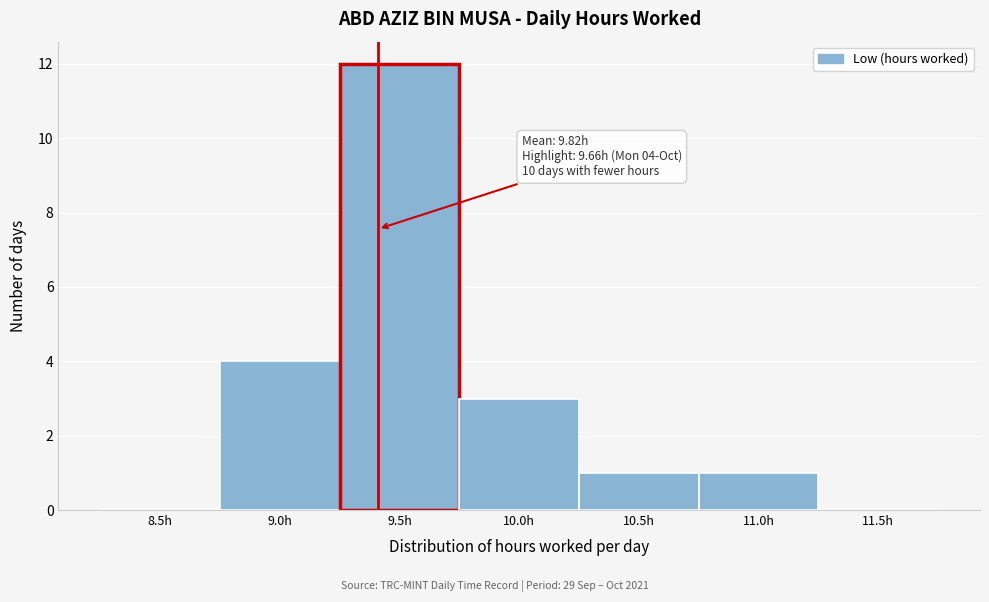

Reading right to left, list all the values displayed in this chart.

11.5h=0	11.0h=1	10.5h=1	10.0h=3	9.5h=12	9.0h=4	8.5h=0